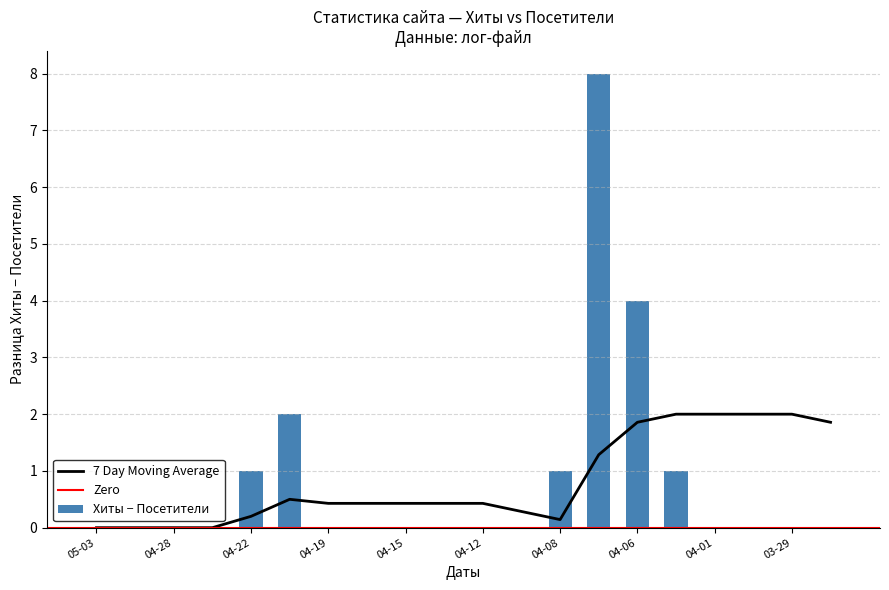

Which series has the largest total across all categories?

Хиты